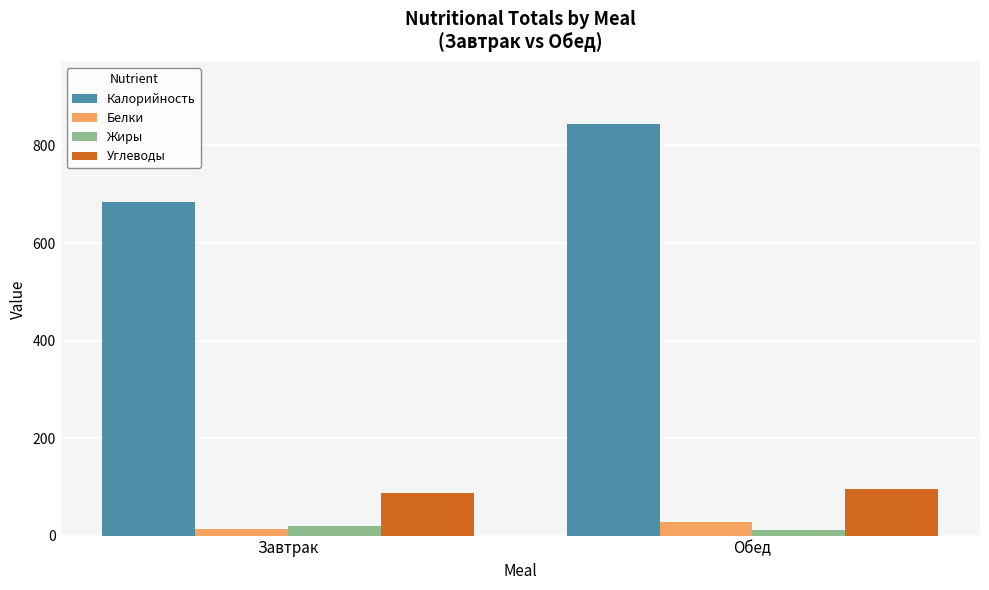

Which series has the largest total across all categories?

Калорийность